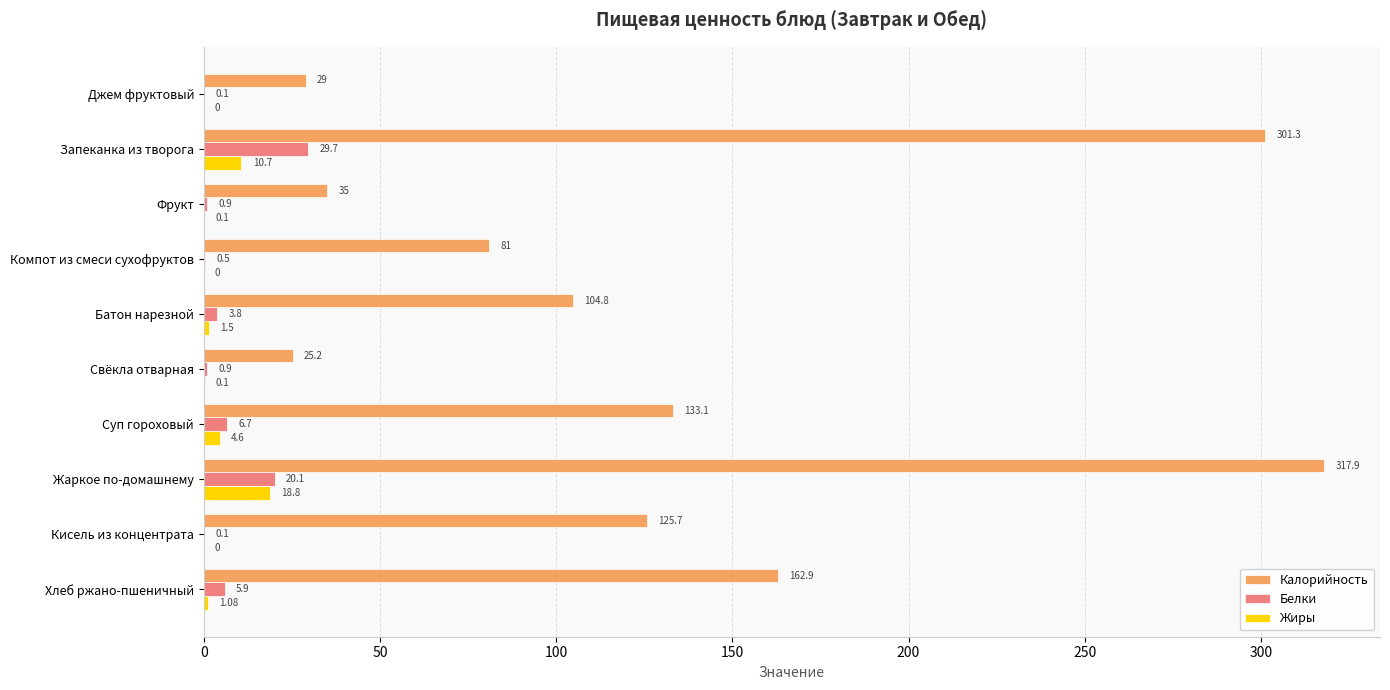

What is the sum of all Белки values?

68.7